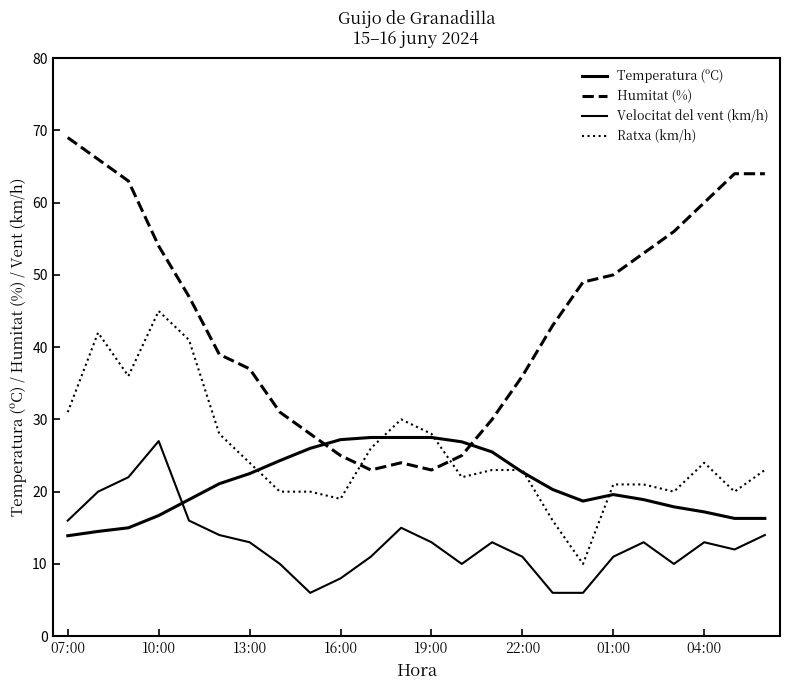

Where is the first local maximum for Temperatura (ºC)?

01:00